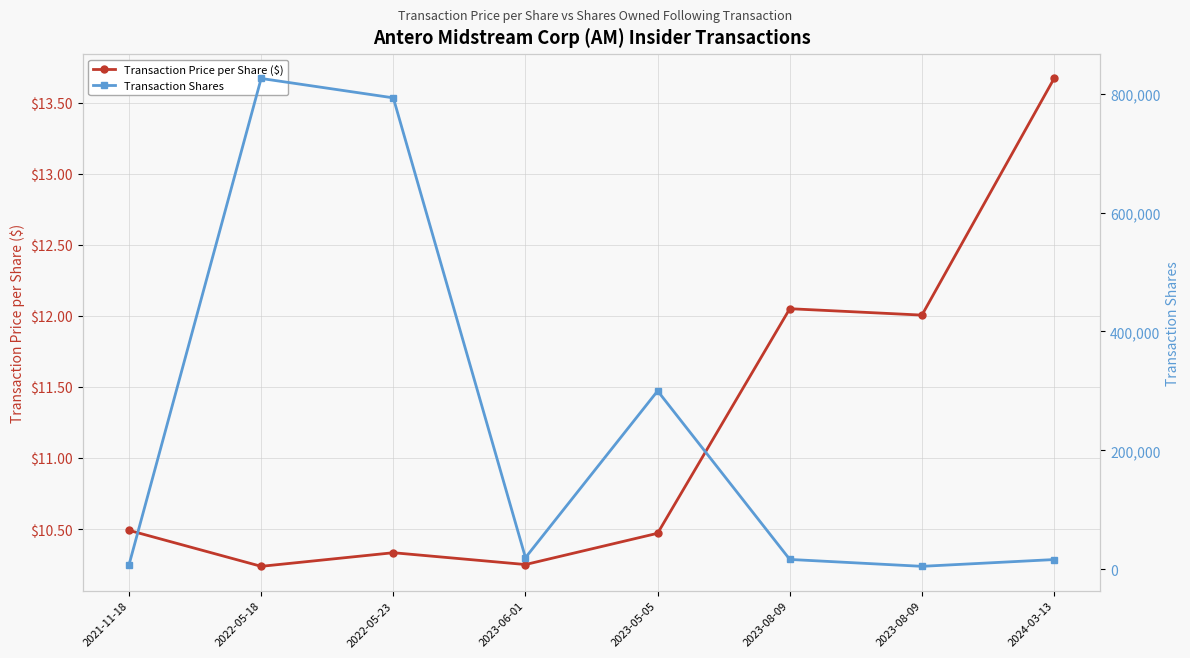

What is the sum of the Transaction Price per Share ($) values at 2023-06-01 and 2022-05-18?

20.5